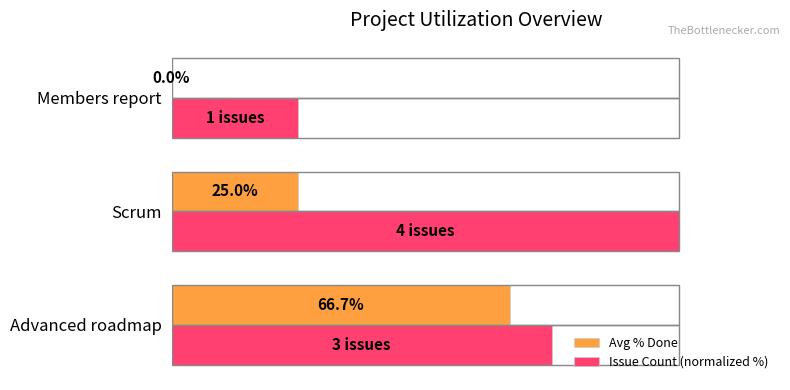

Which series changed the most between Advanced roadmap and Scrum?

Avg % Done